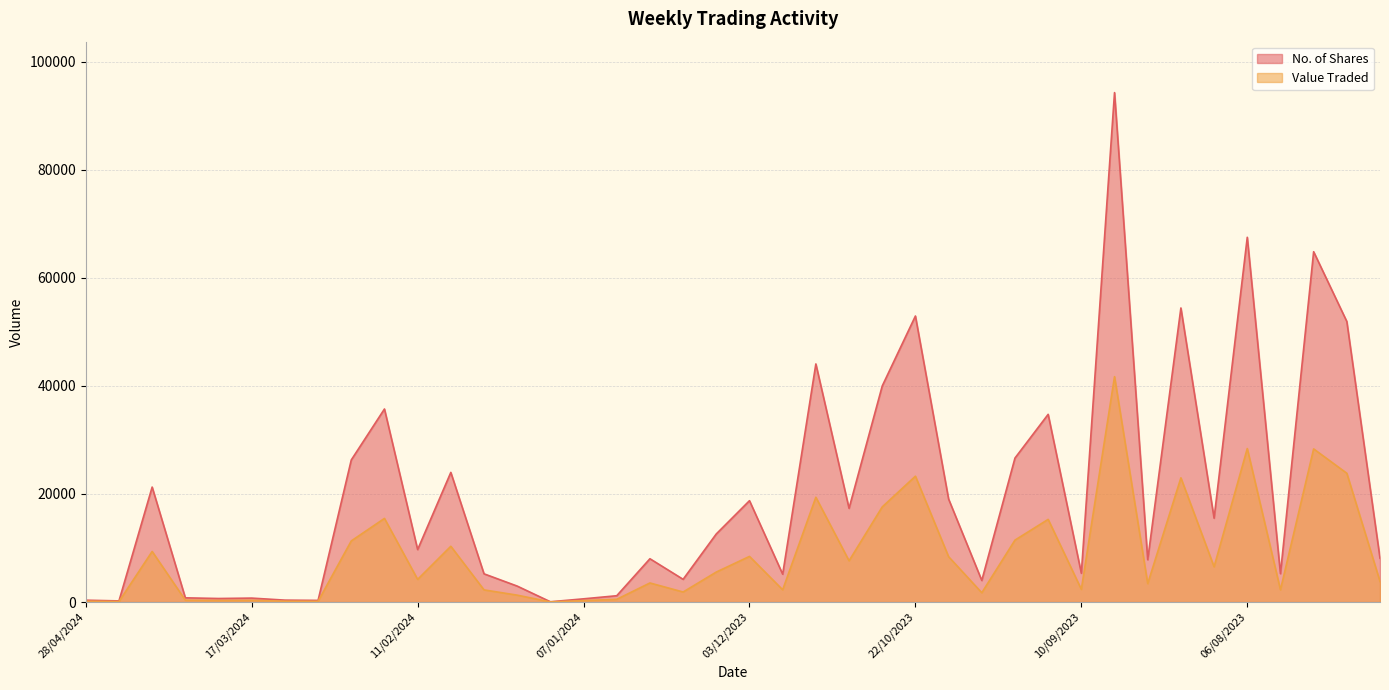

What is the difference between the highest and lowest values at 17/03/2024?

413